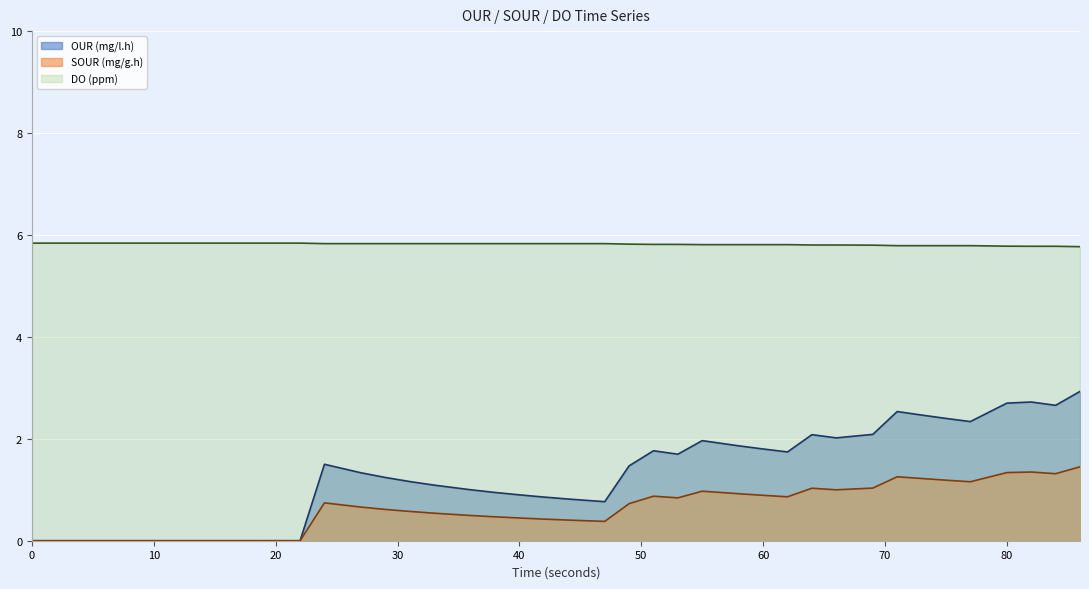

Which has a higher value, 80 or 29?

80